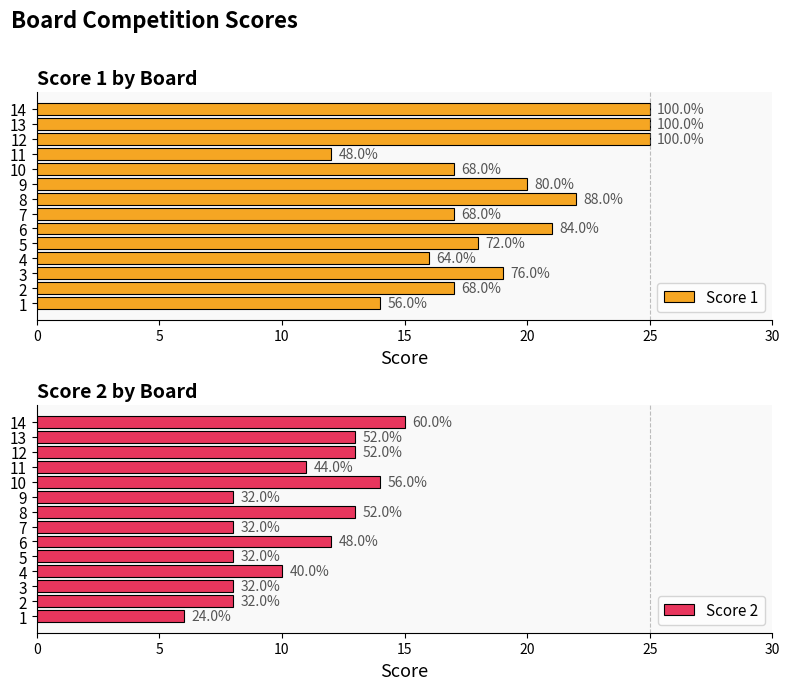

What is the sum of all Score 2 values?

147